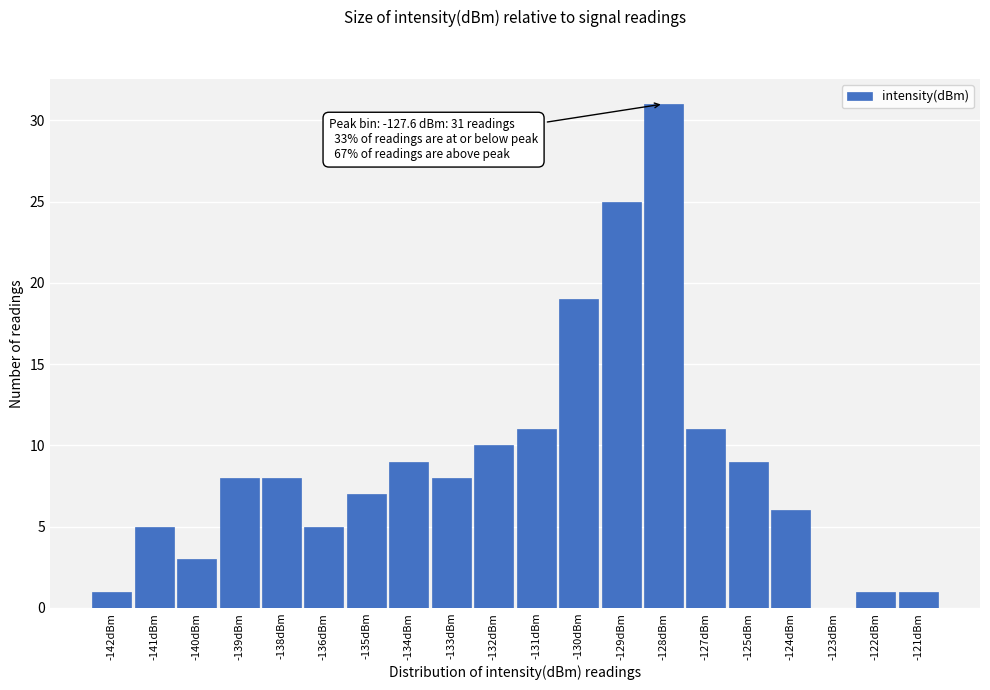

Reading left to right, transcribe all the data shown in this chart.

-142dBm=1	-141dBm=5	-140dBm=3	-139dBm=8	-138dBm=8	-136dBm=5	-135dBm=7	-134dBm=9	-133dBm=8	-132dBm=10	-131dBm=11	-130dBm=19	-129dBm=25	-128dBm=31	-127dBm=11	-125dBm=9	-124dBm=6	-123dBm=0	-122dBm=1	-121dBm=1